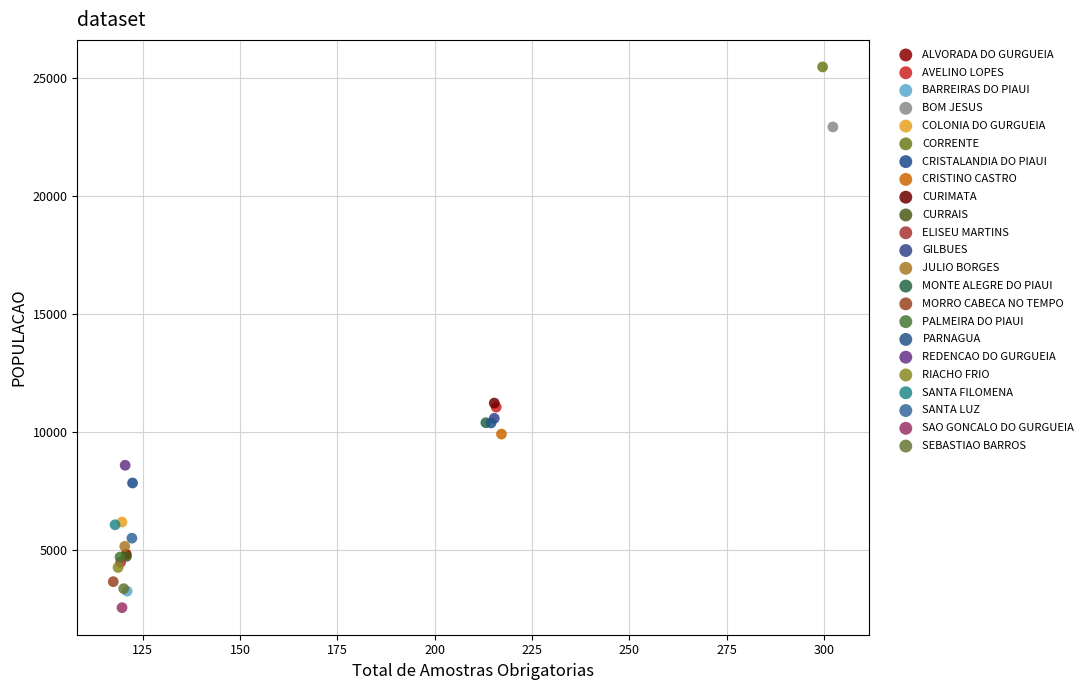

Which series contains the lowest Y value?

SAO GONCALO DO GURGUEIA